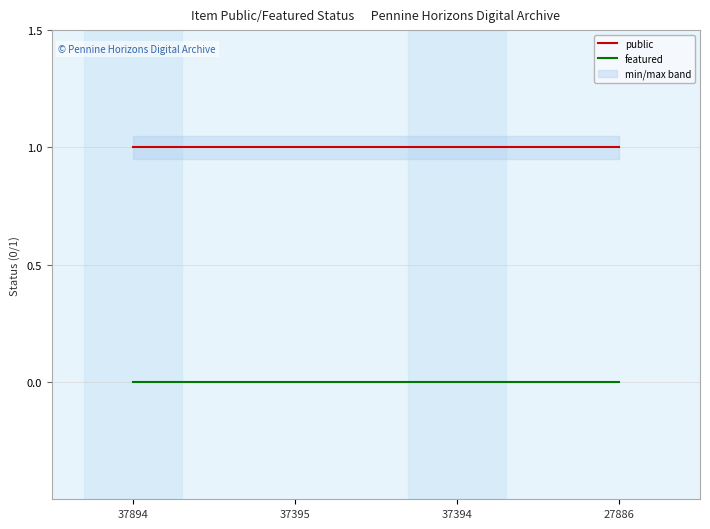

What is the spread (max minus min) of values at 27886?

1